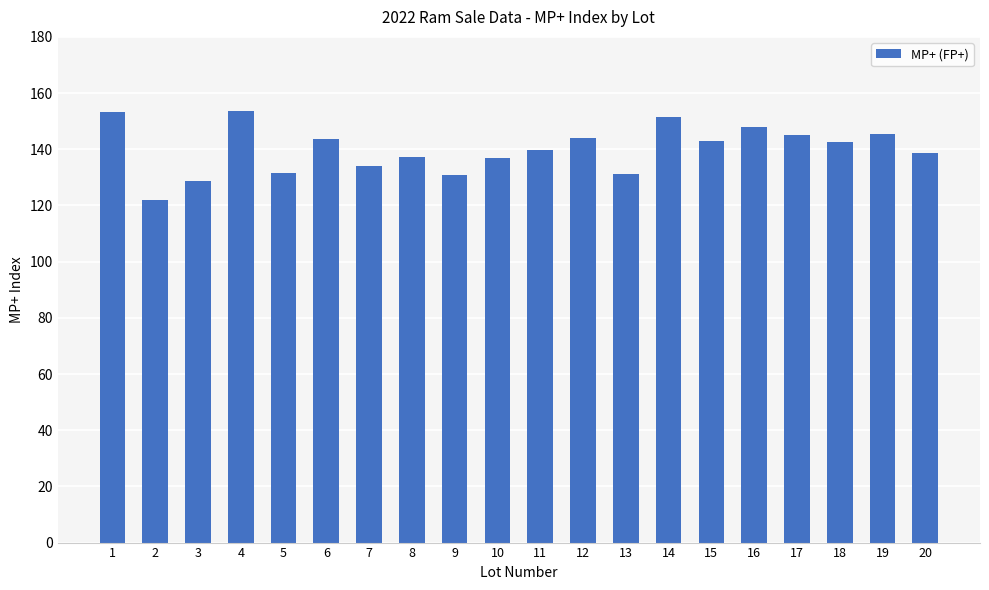

What value does the data have at 18?

142.4